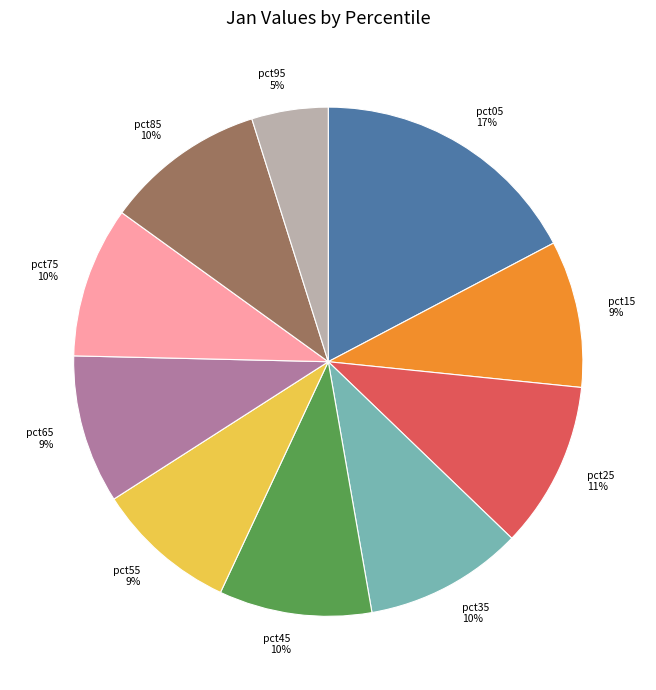

Between pct55 9% and pct05 17%, which is larger?

pct05 17%